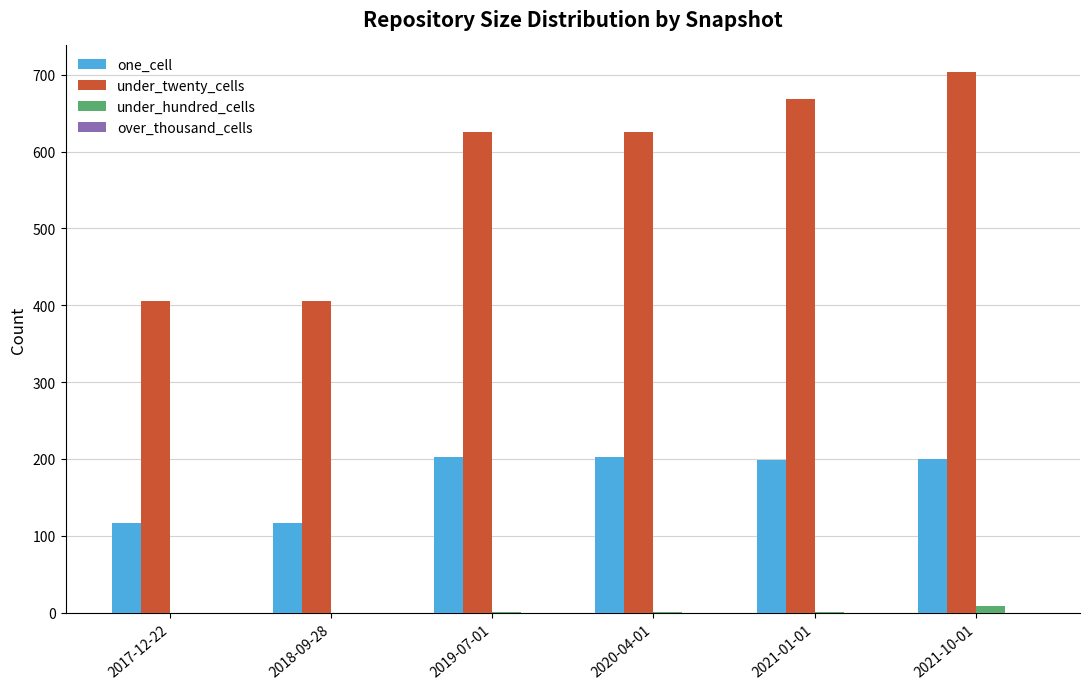

True or false: under_twenty_cells has a value of 405 at 2018-09-28.

True